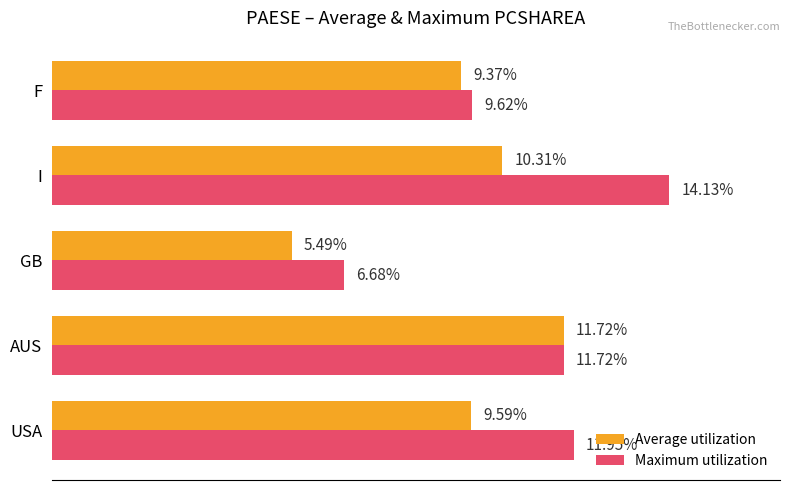

Which series has the largest range (max minus min)?

Maximum utilization